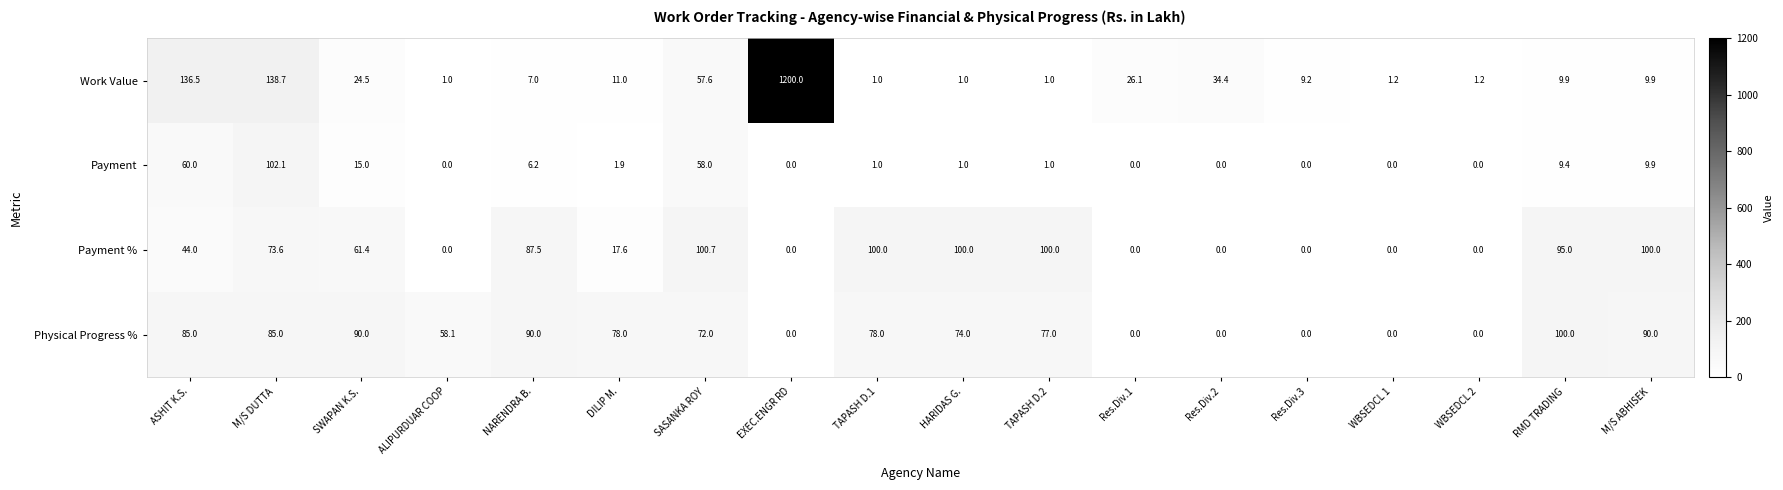

At which category is the sum across all series the highest?

EXEC.ENGR RD